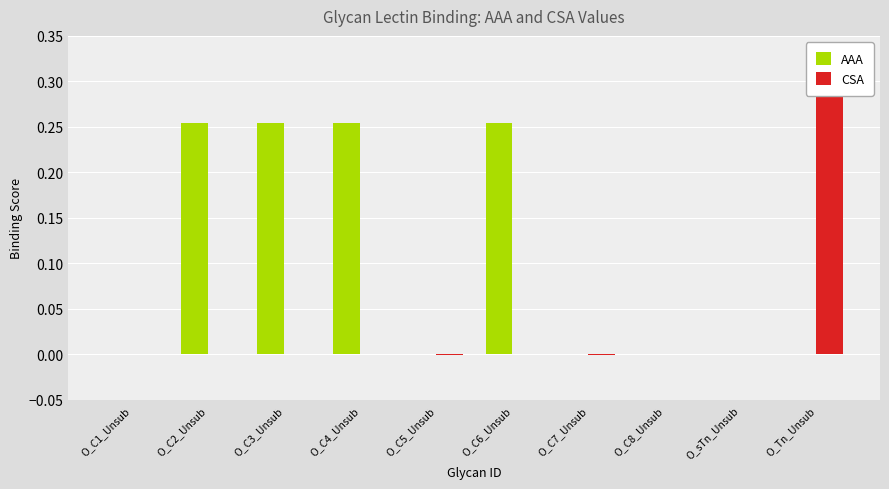

Rank the series by their maximum value, from highest to lowest.

CSA, AAA